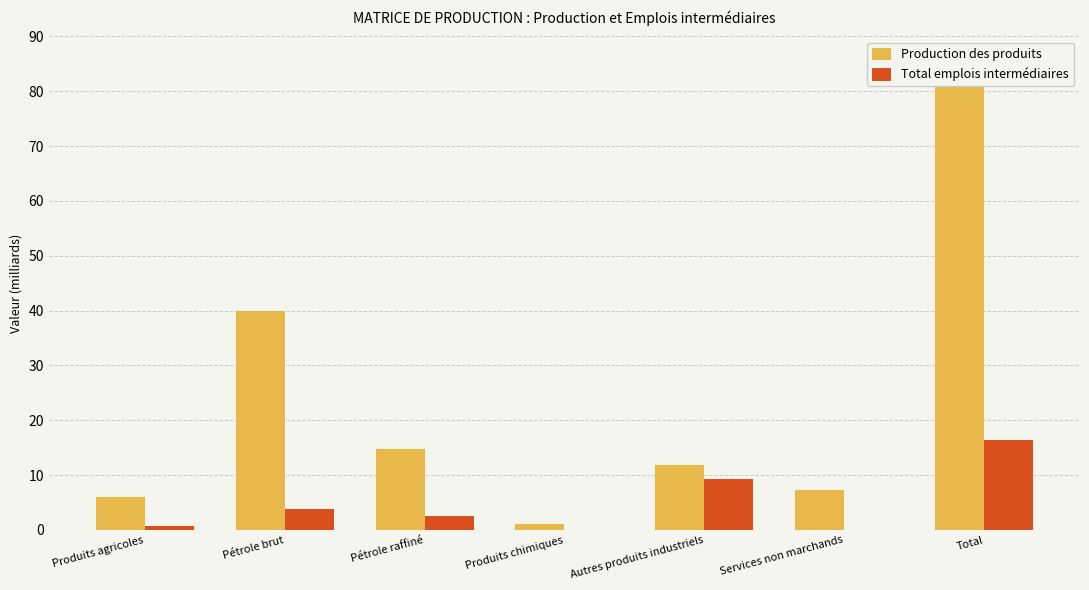

At Total, list the series in order from smallest to largest.

Total emplois intermédiaires, Production des produits